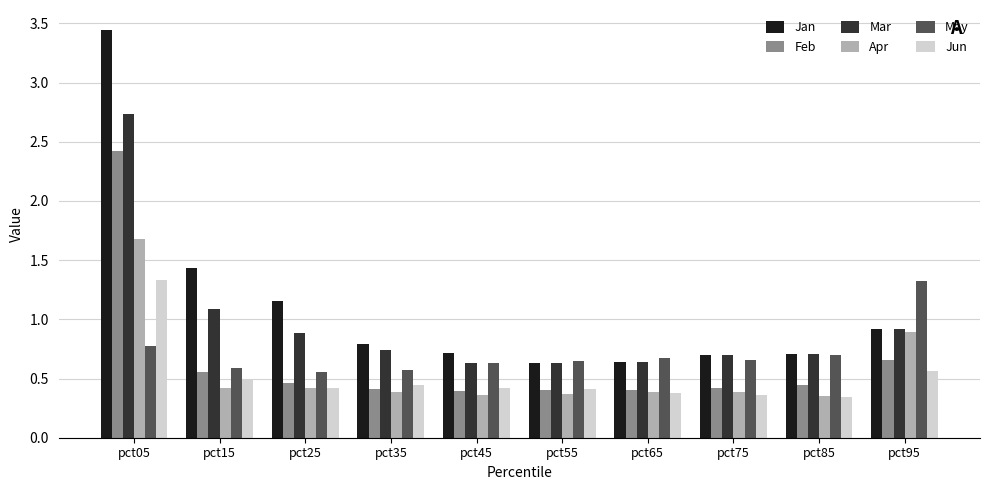

What are all the series names shown in the legend?

Jan, Feb, Mar, Apr, May, Jun